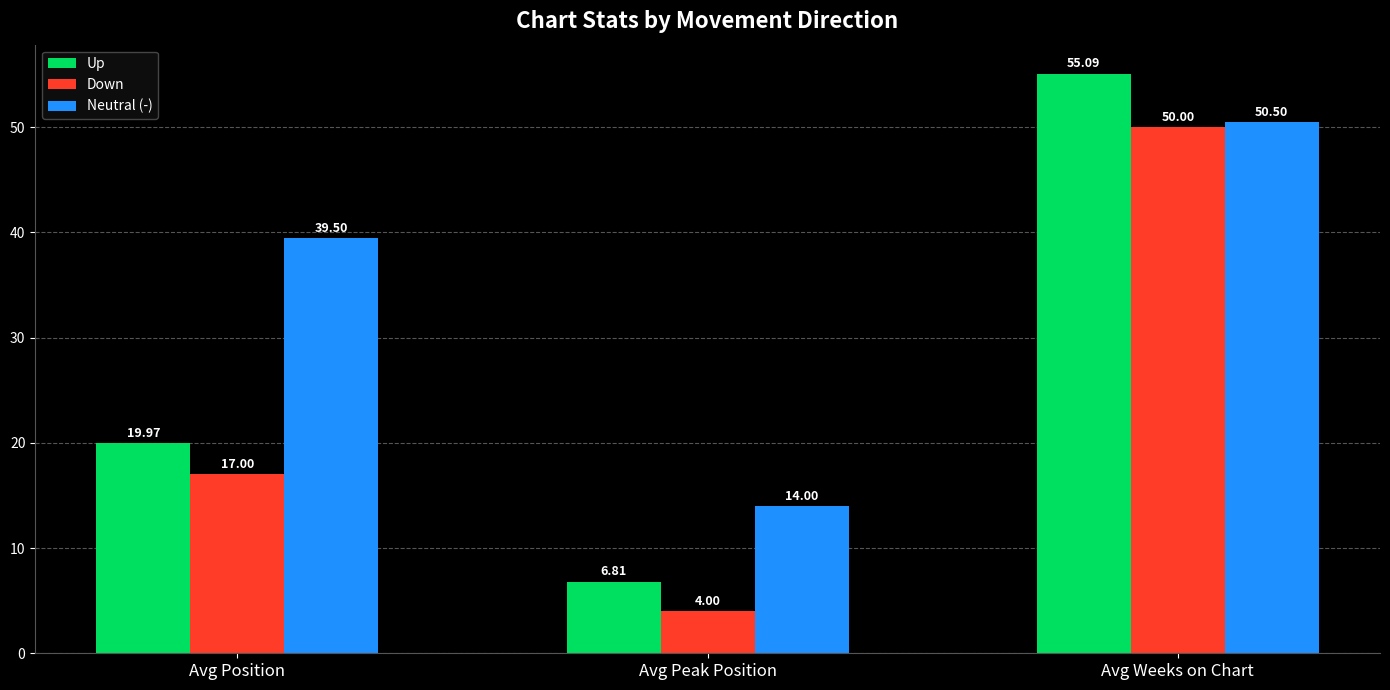

At how many categories does at least one series exceed 11?

3